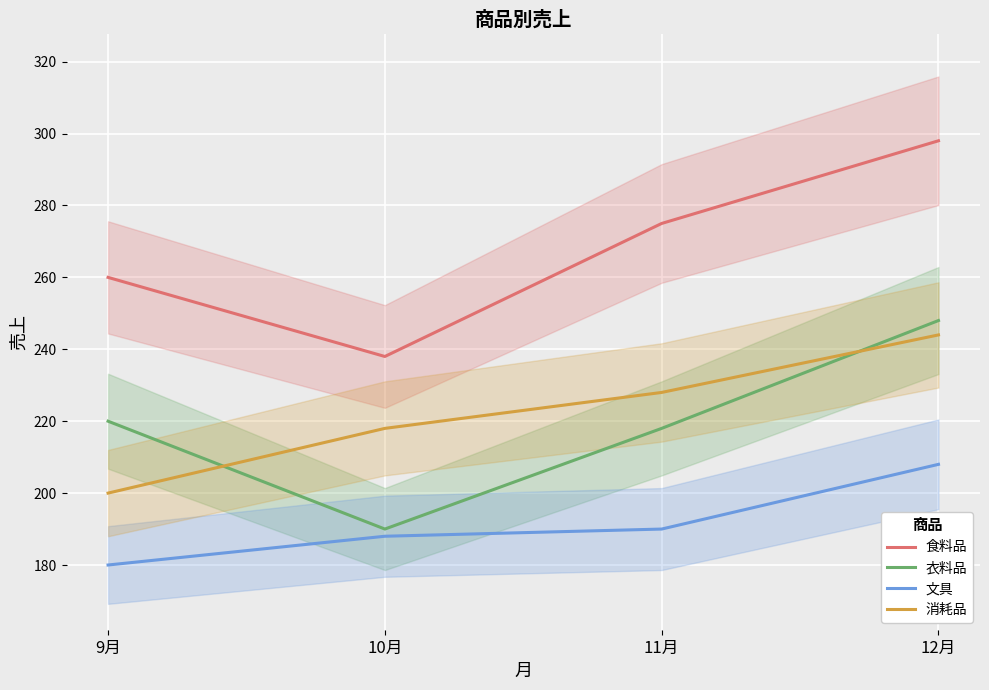

Reading left to right, transcribe all the data shown in this chart.

食料品: 9月=260	10月=238	11月=275	12月=298
衣料品: 9月=220	10月=190	11月=218	12月=248
文具: 9月=180	10月=188	11月=190	12月=208
消耗品: 9月=200	10月=218	11月=228	12月=244